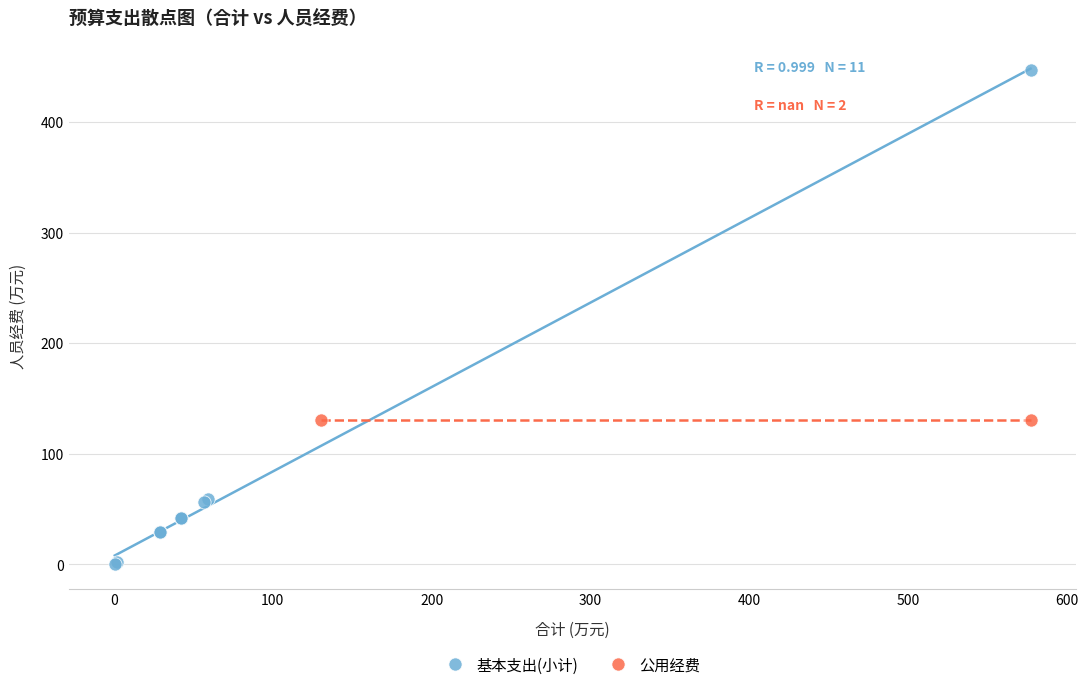

What are all the series names shown in the legend?

基本支出(小计), 公用经费